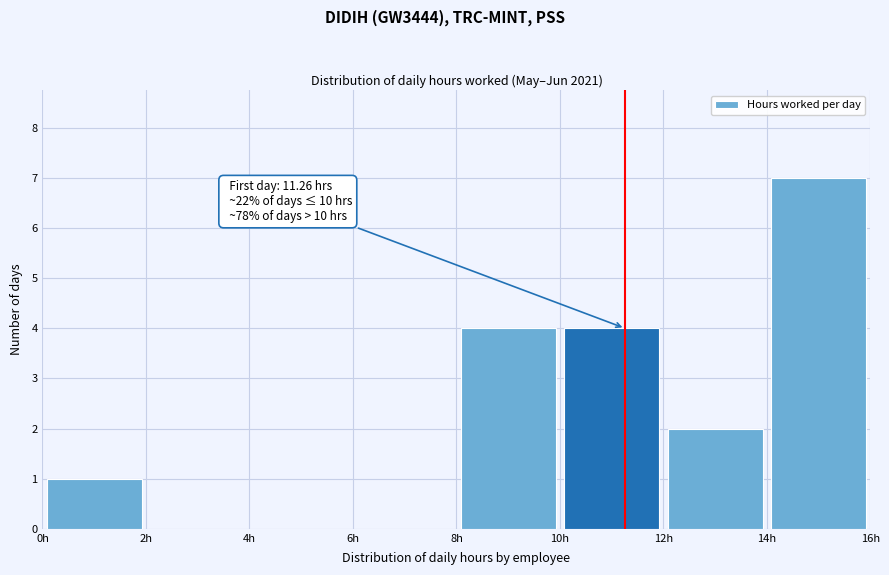

Over which range of the x-axis is the bar tallest?

14 to 16